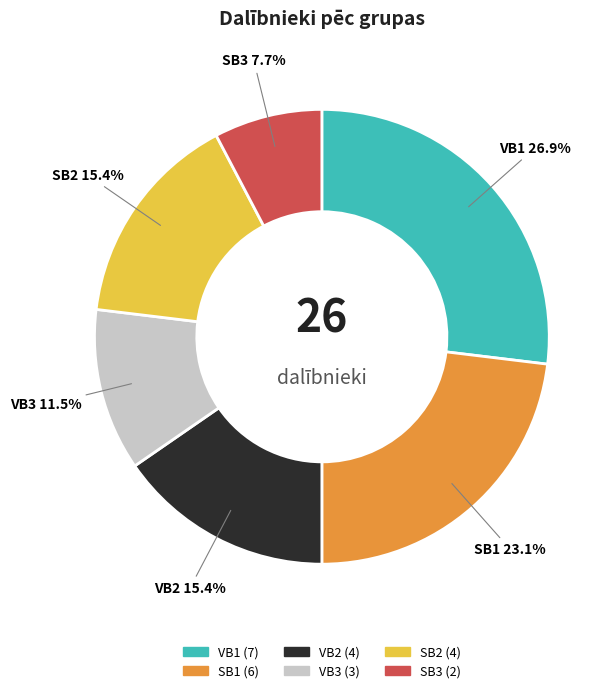

Is there any slice that represents more than half of the pie?

No